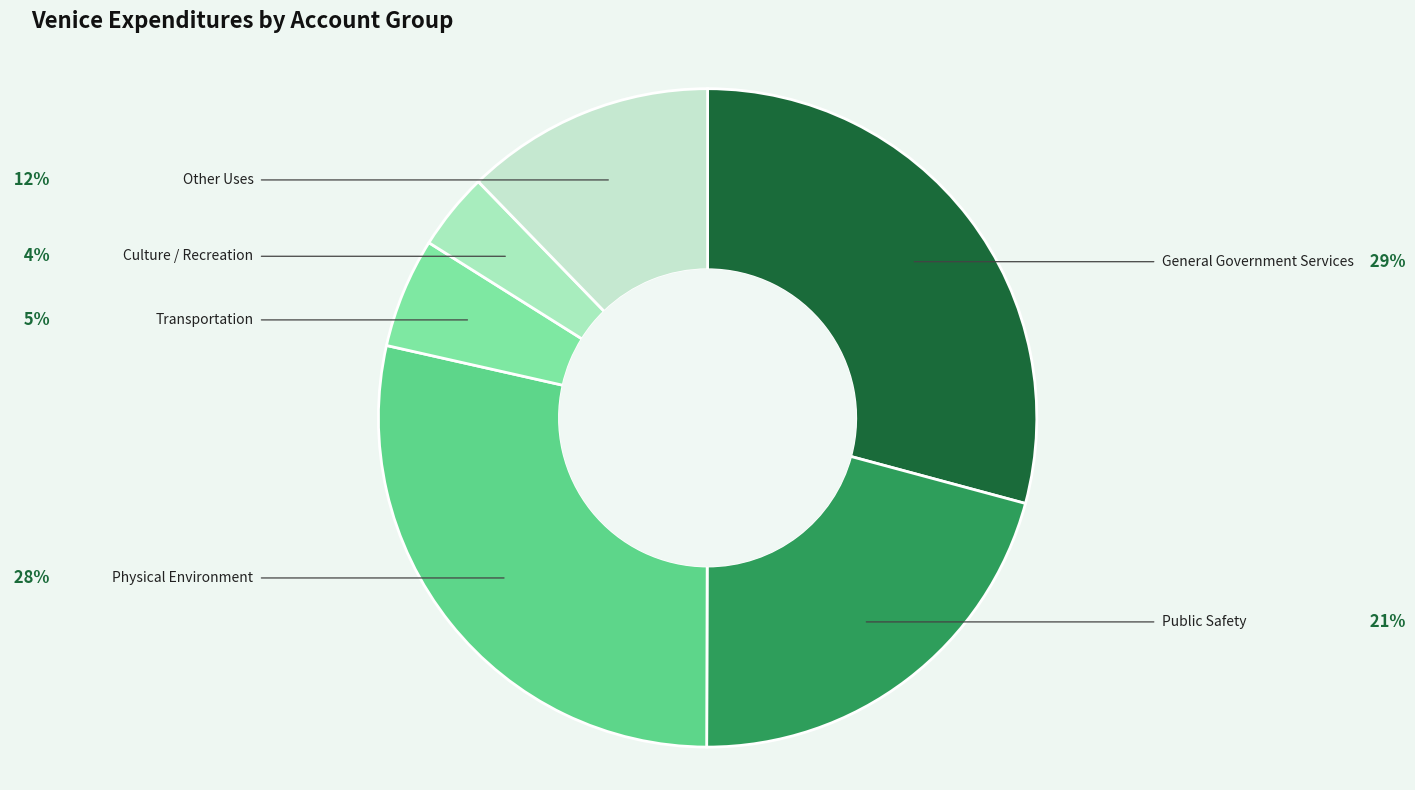

Count the number of slices in the pie.

6